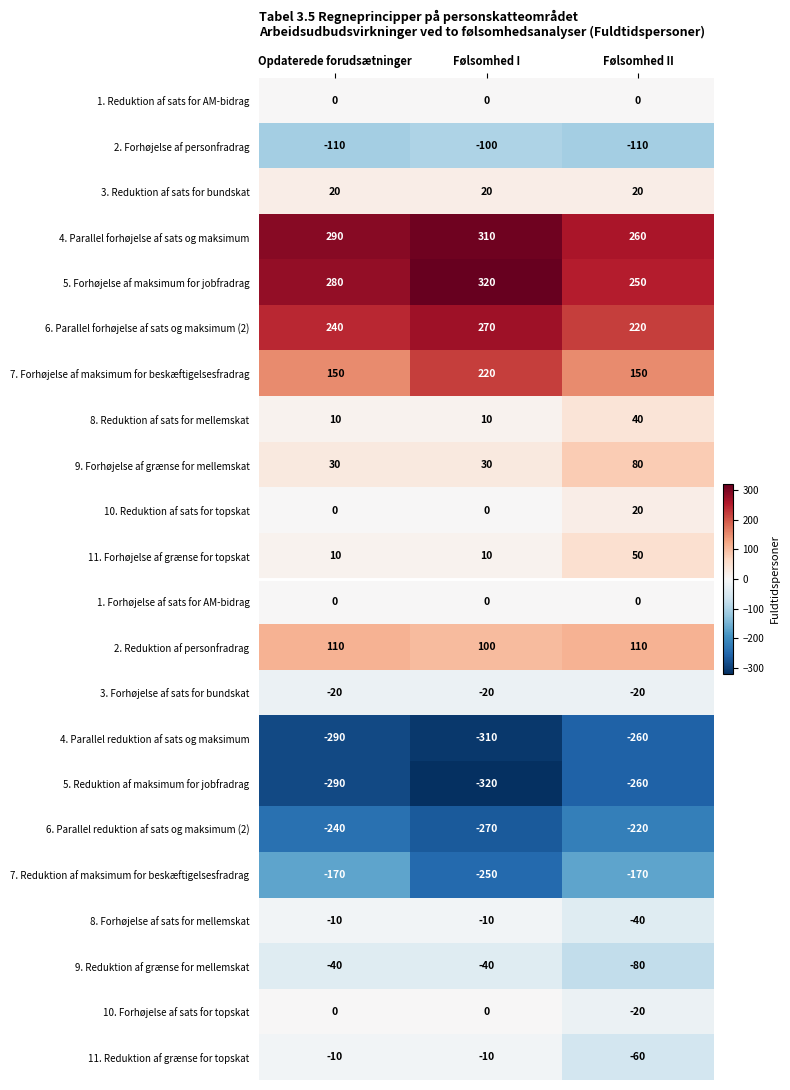

What is the difference between the highest and lowest values at Opdaterede forudsætninger?

580